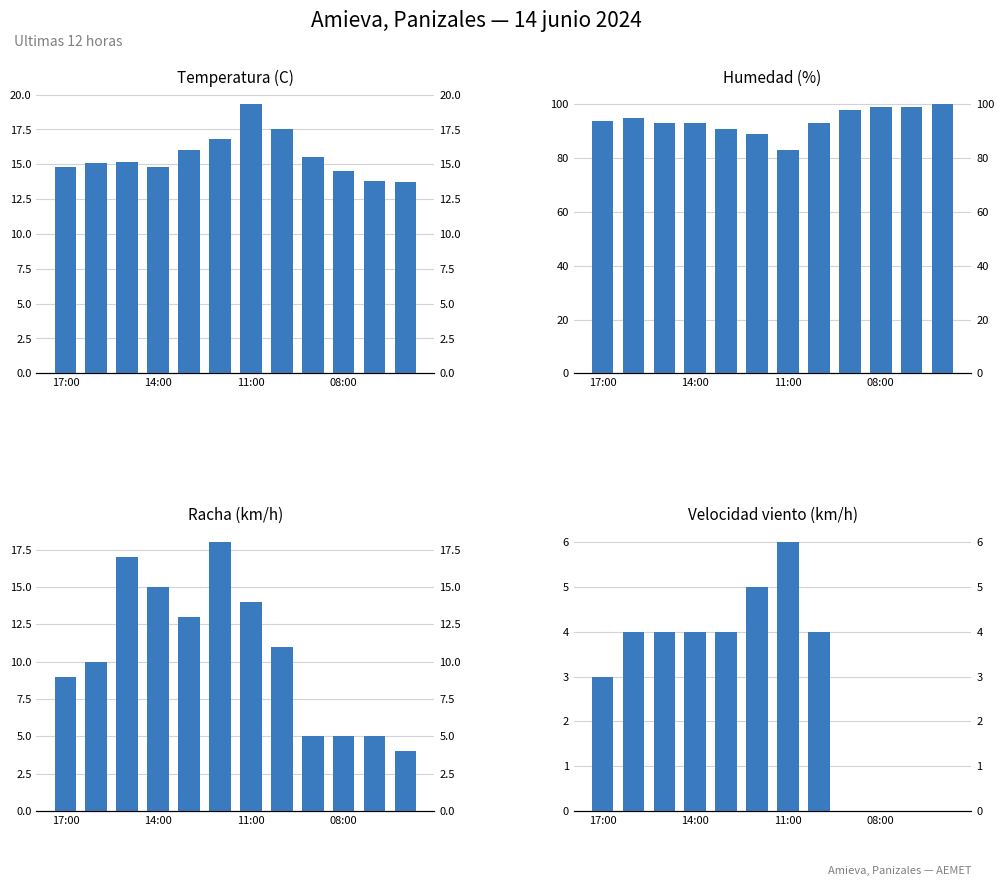

What is the total value across all series at 7?

125.5